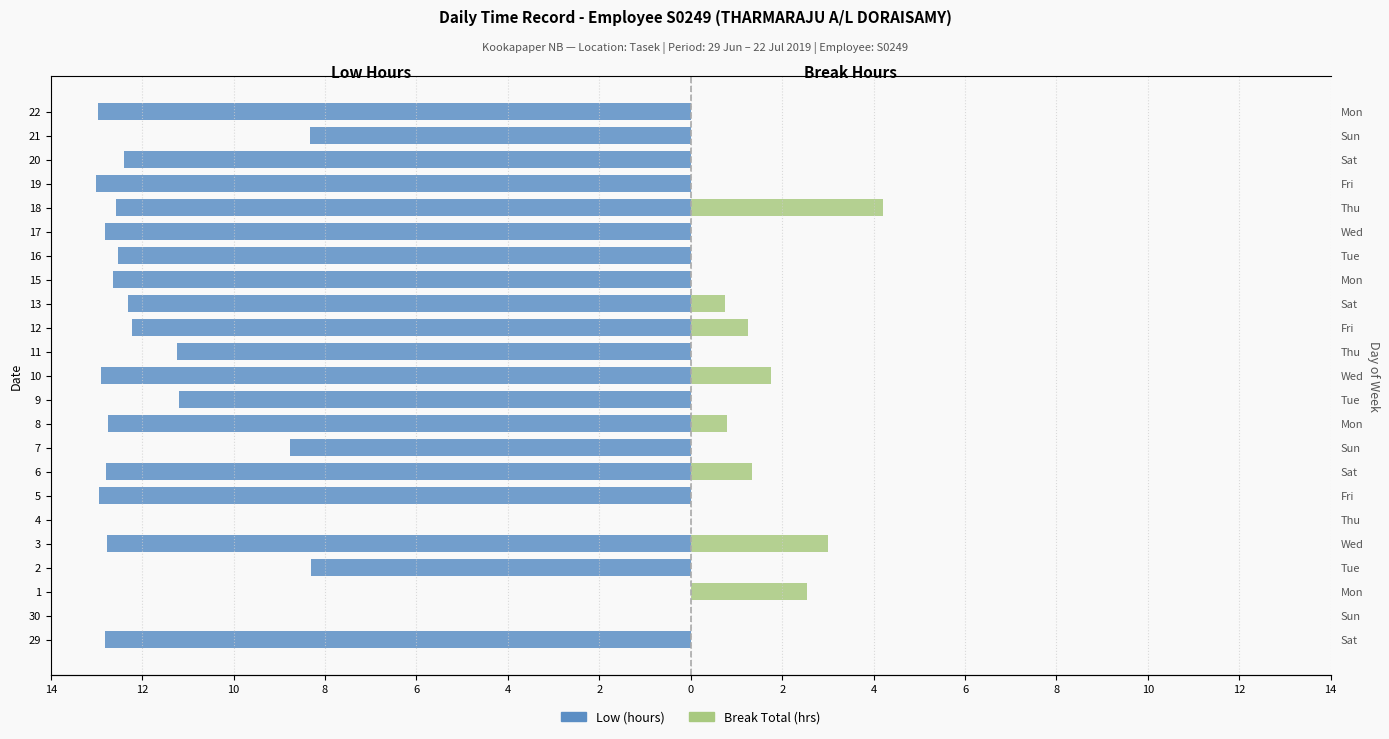

How many positive values does the Break Total (×5 scaled) series have?

8